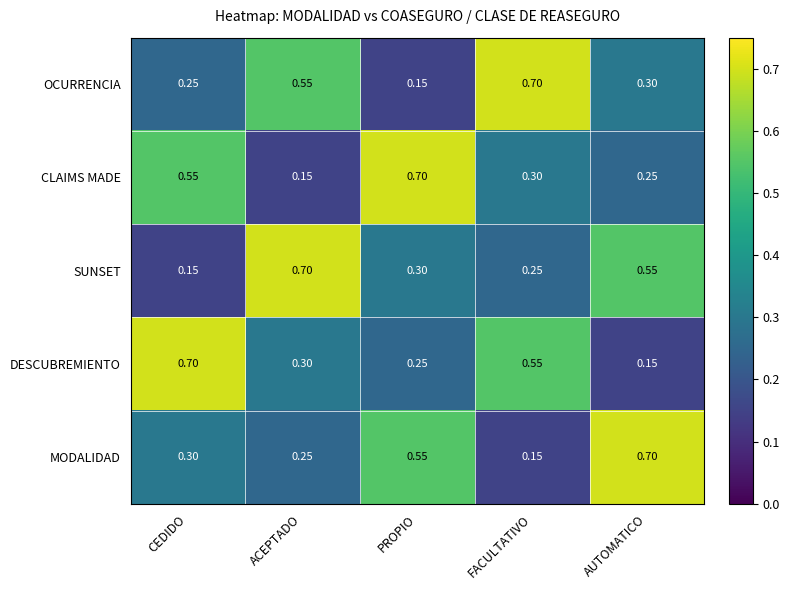

Where is OCURRENCIA nearest to the value 0?

PROPIO